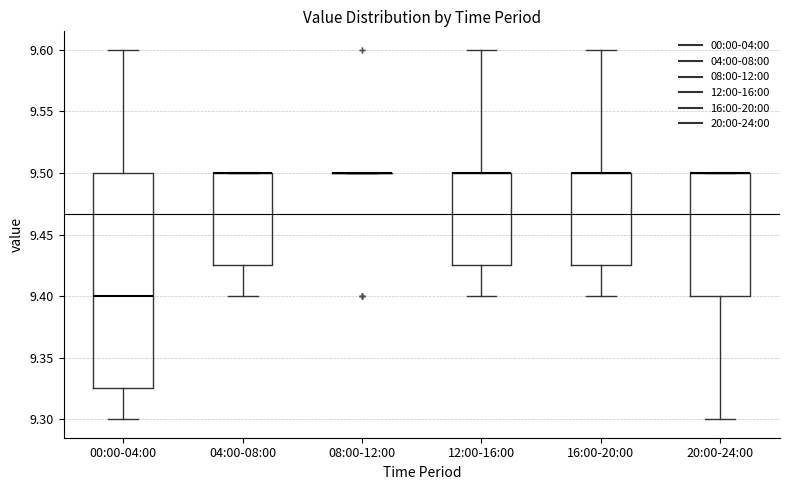

Reading left to right, read every box against the y-axis: the position of its median line, the range the box covers, and the ends of its whiskers. The values are not printed on the chart, so give them approximately, as read against the axis.

00:00-04:00: median 9.400, box 9.325 to 9.500, whiskers 9.300 to 9.600
04:00-08:00: median 9.500 (drawn on the box's upper edge), box 9.425 to 9.500, whiskers 9.400 to 9.500
08:00-12:00: box collapsed to a line at 9.500, whiskers 9.500 to 9.500
12:00-16:00: median 9.500 (drawn on the box's upper edge), box 9.425 to 9.500, whiskers 9.400 to 9.600
16:00-20:00: median 9.500 (drawn on the box's upper edge), box 9.425 to 9.500, whiskers 9.400 to 9.600
20:00-24:00: median 9.500 (drawn on the box's upper edge), box 9.400 to 9.500, whiskers 9.300 to 9.500